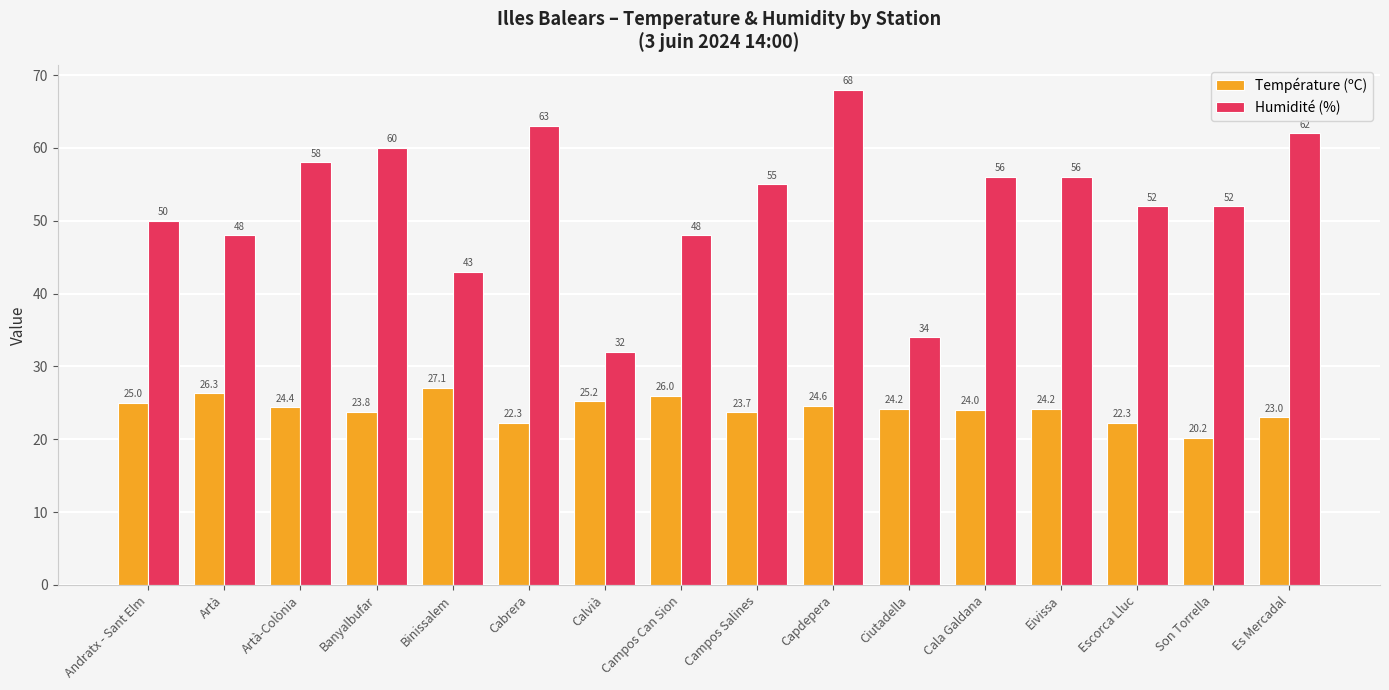

What is the difference between the maximum and minimum values in the Humidité (%) series?

36.0